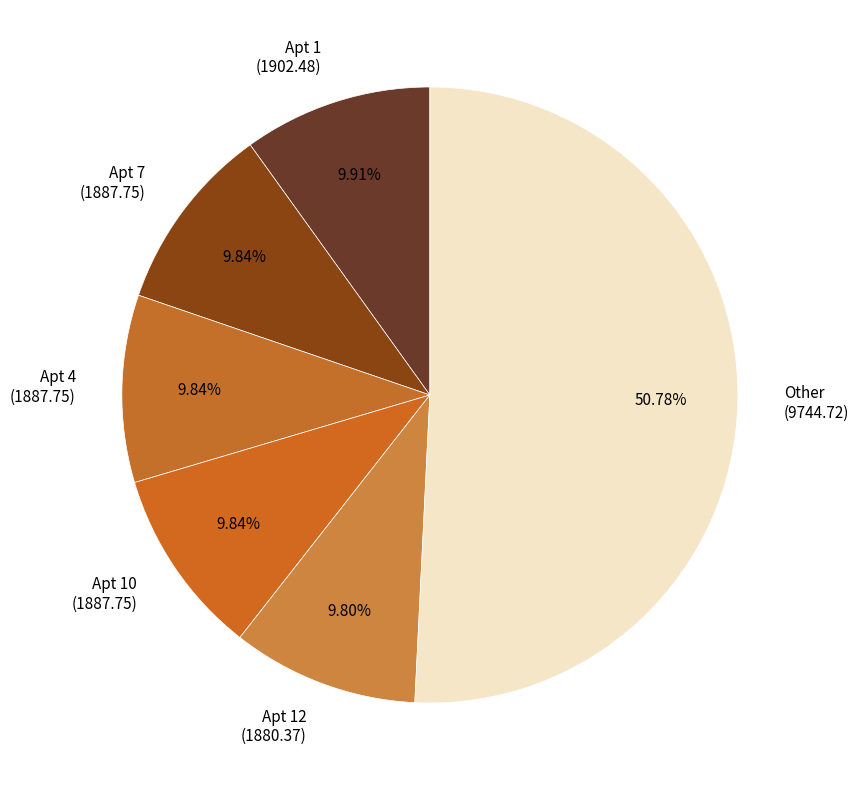

Combined, do Apt 7 (1887.75) and Apt 12 (1880.37) account for over 50%?

No